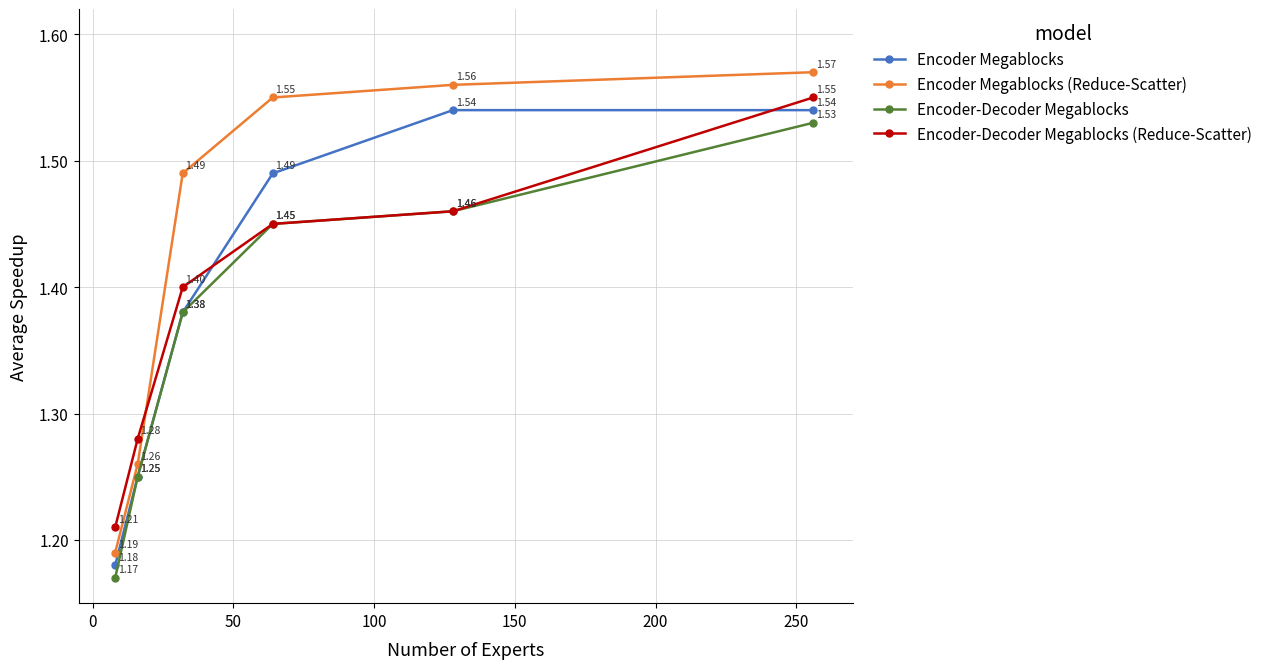

Which series has the widest spread of values?

Encoder Megablocks (Reduce-Scatter)